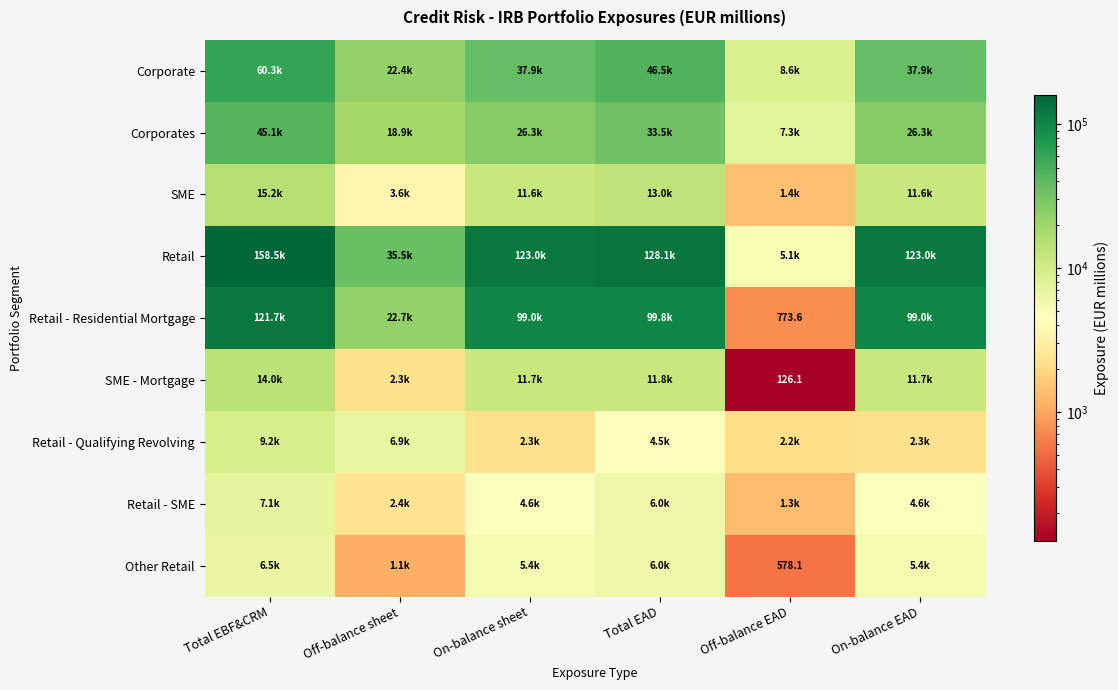

The SME series shows 3560.7 at Off-balance sheet. True or false?

True